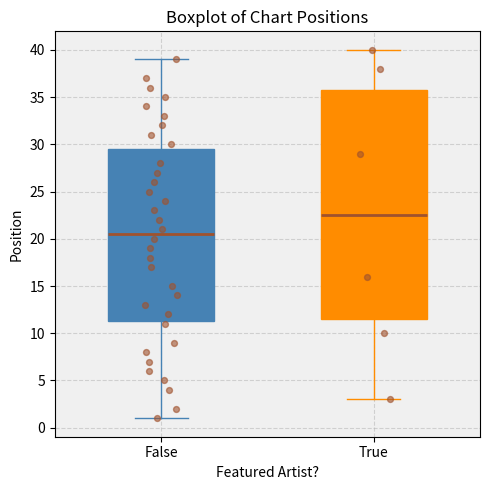

Reading left to right, read every box against the y-axis: the position of its median line, the range the box covers, and the ends of its whiskers. The values are not printed on the chart, so give them approximately, as read against the axis.

False: median 20.5, box 11.5 to 29.5, whiskers 1.0 to 39.0
True: median 22.5, box 11.5 to 36.0, whiskers 3.0 to 40.0